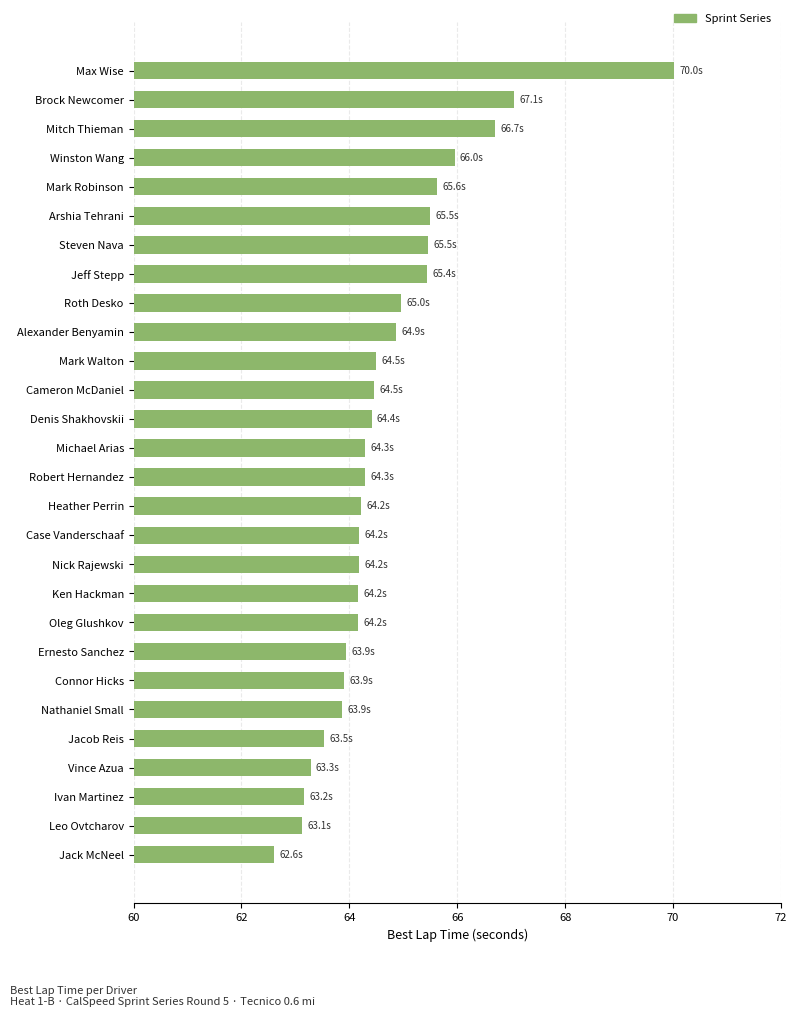

Approximately how many times larger is the value at Jacob Reis compared to Roth Desko?

1.0